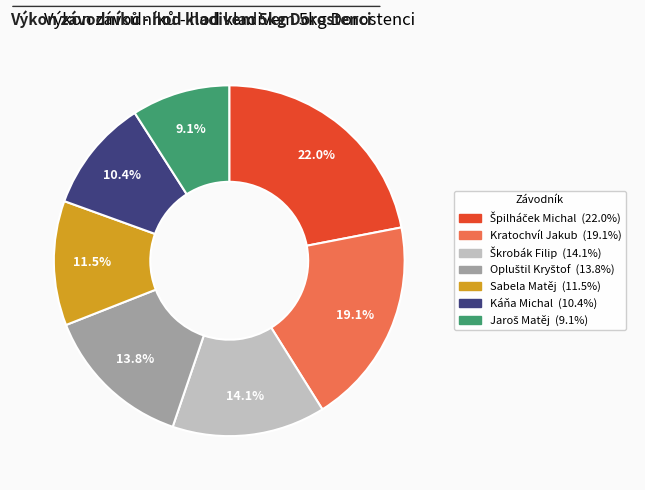

Is Kratochvíl Jakub the majority of the pie?

No